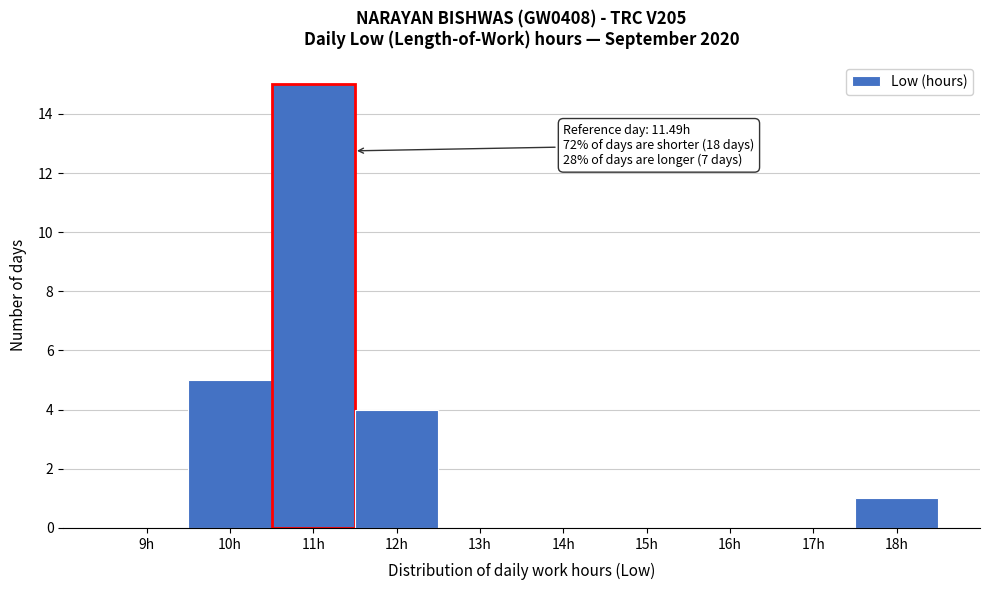

Which range on the x-axis has the tallest bar?

10.5 to 11.5